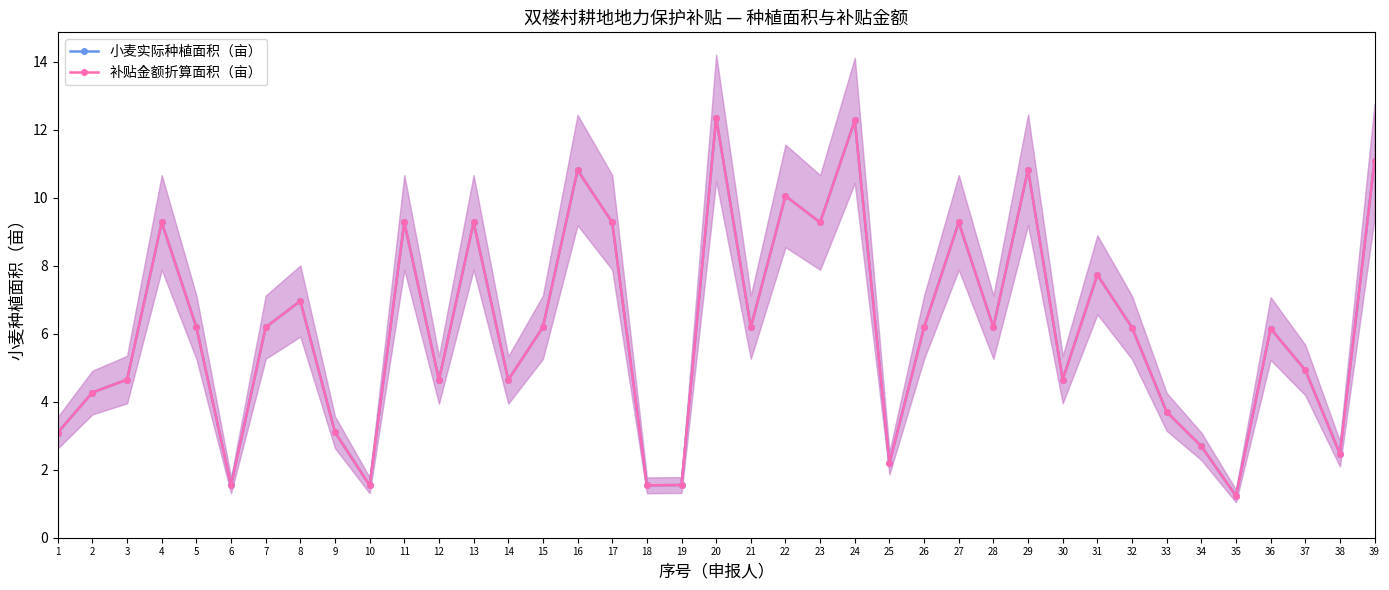

How many data points in 小麦实际种植面积（亩） are above 6?

22